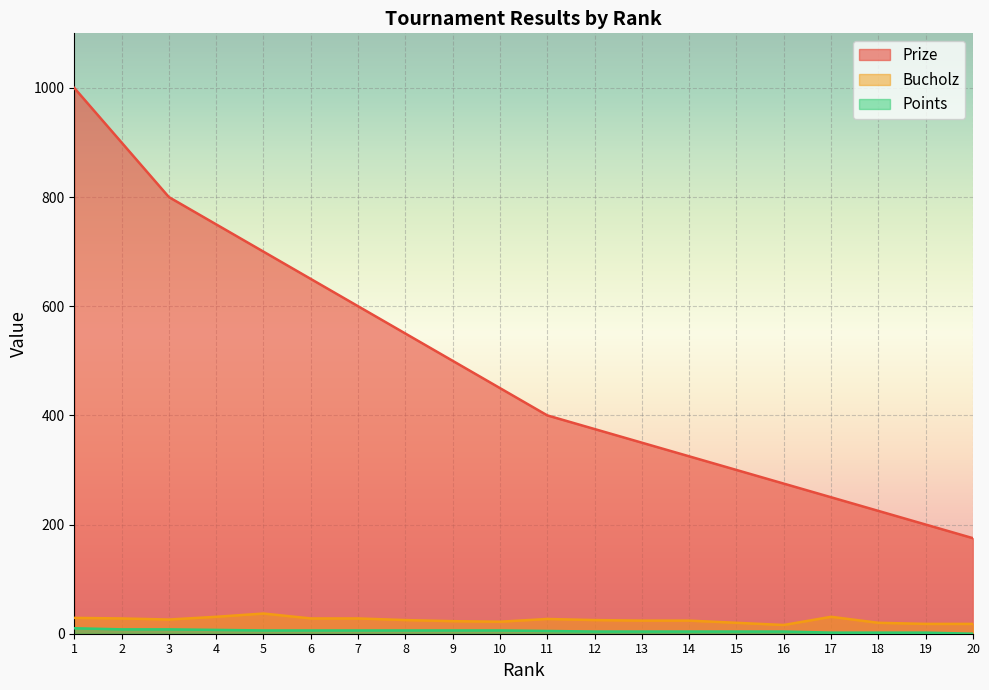

Between 2 and 3, which series saw the biggest shift?

Prize